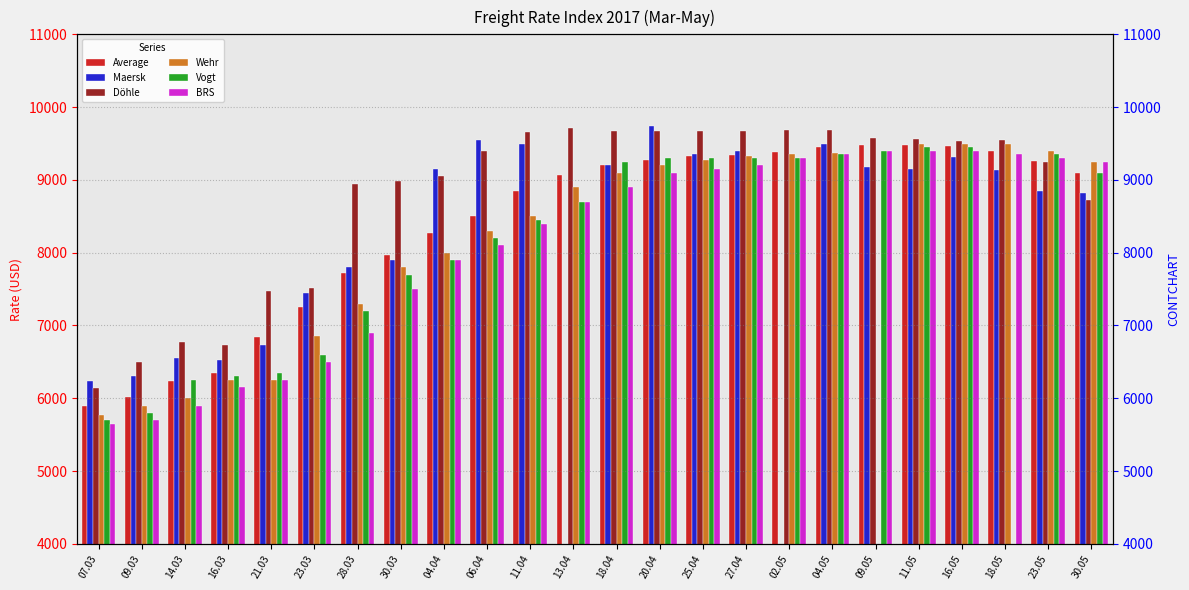

What is the label of the 22nd bar from the left?

18.05